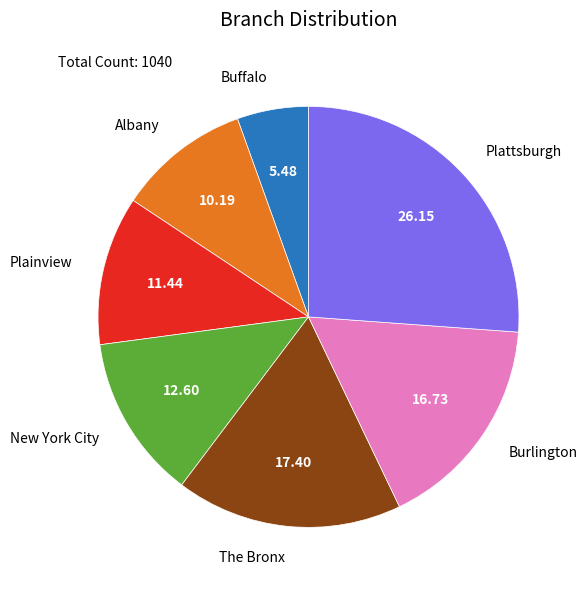

Is it true that Albany is 1% of the pie?

False